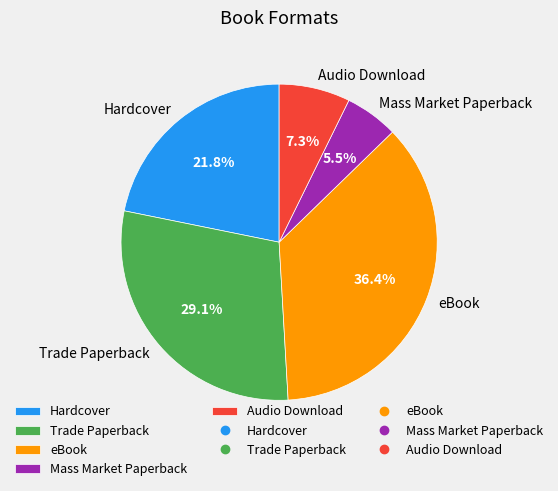

Rank the categories by value from lowest to highest.

Mass Market Paperback, Audio Download, Hardcover, Trade Paperback, eBook